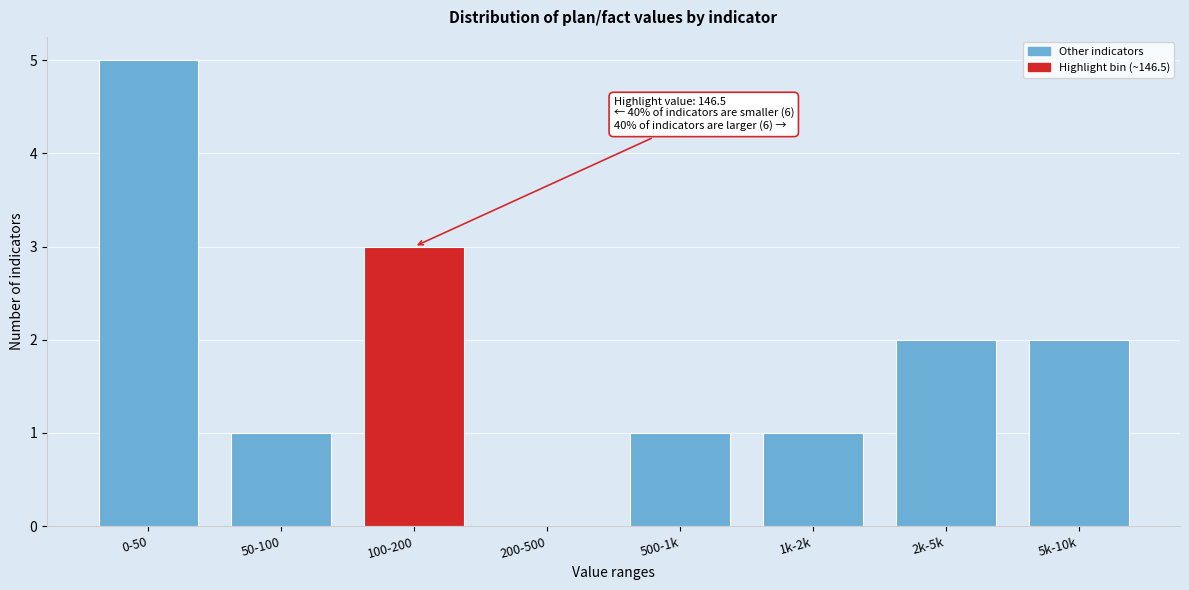

Reading left to right, transcribe all the data shown in this chart.

0-50=5	50-100=1	100-200=3	200-500=0	500-1k=1	1k-2k=1	2k-5k=2	5k-10k=2